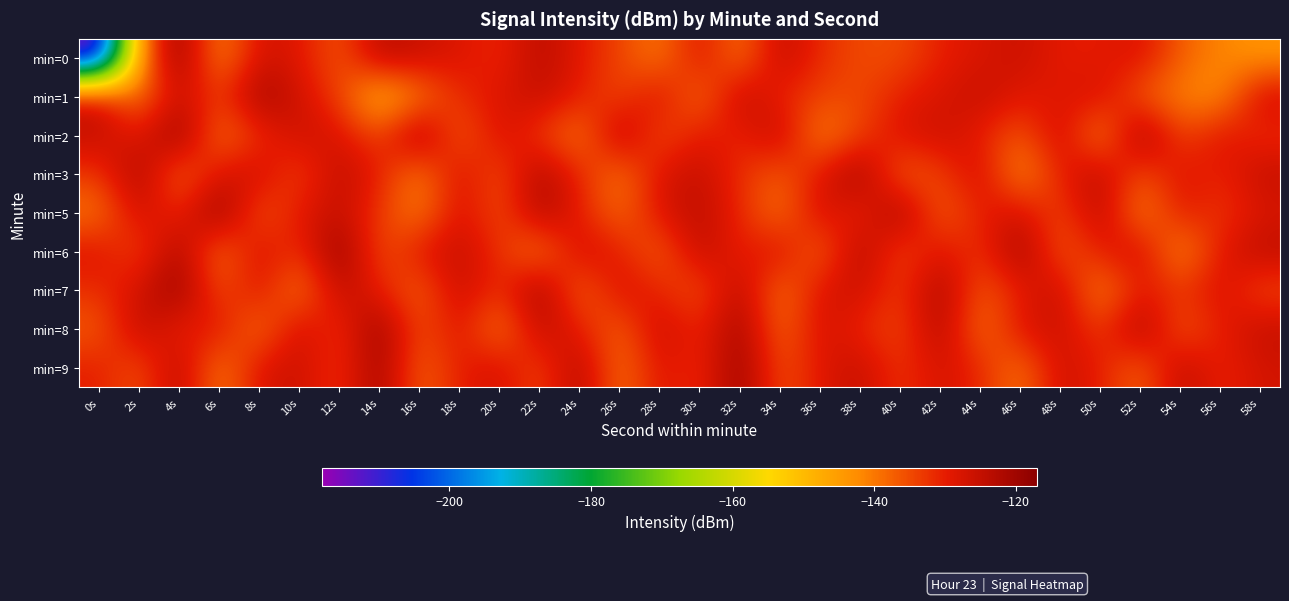

Which series changed the most between 48s and 58s?

min=0